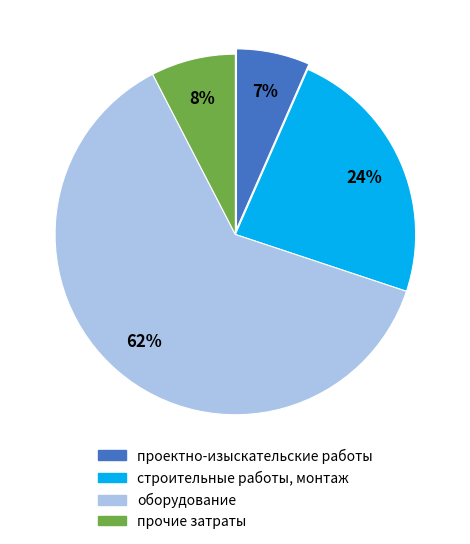

To the nearest percent, what is the average slice percentage?

25%